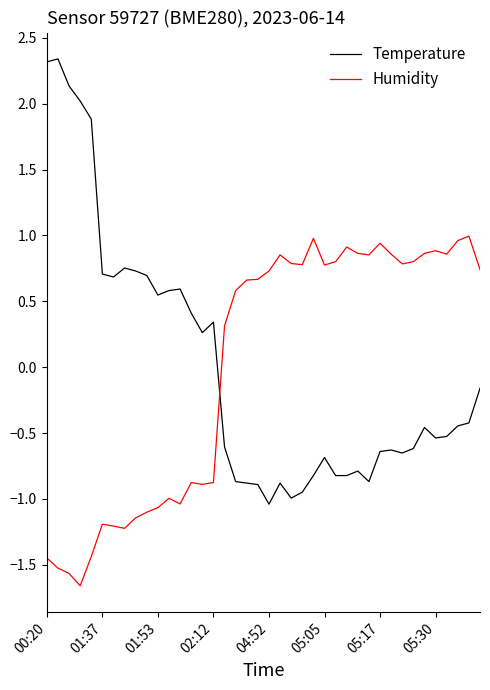

What is the difference between the maximum and minimum values in the Temperature series?

3.4